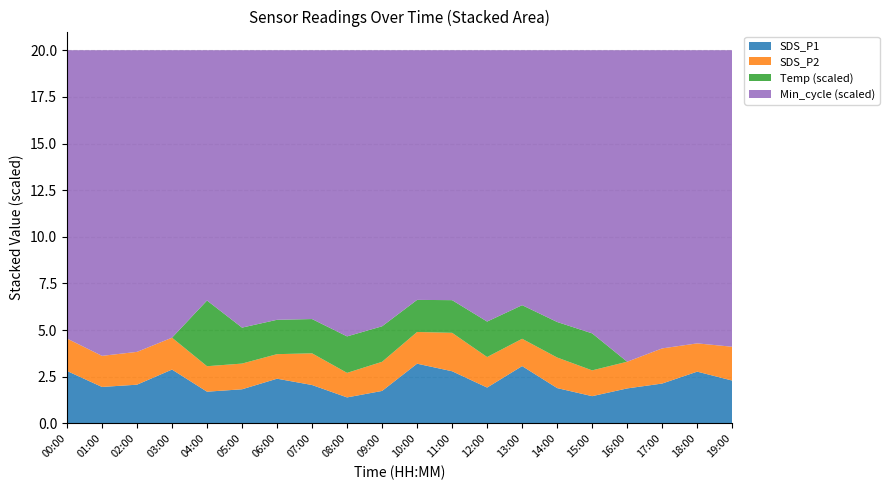

What is the highest value of the SDS_P1 series?

3.2